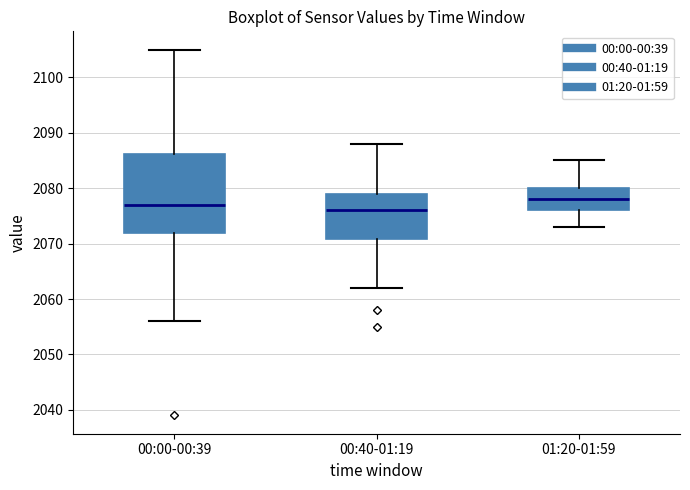

Comparing the boxes themselves (not the whiskers), which one is the tallest?

00:00-00:39